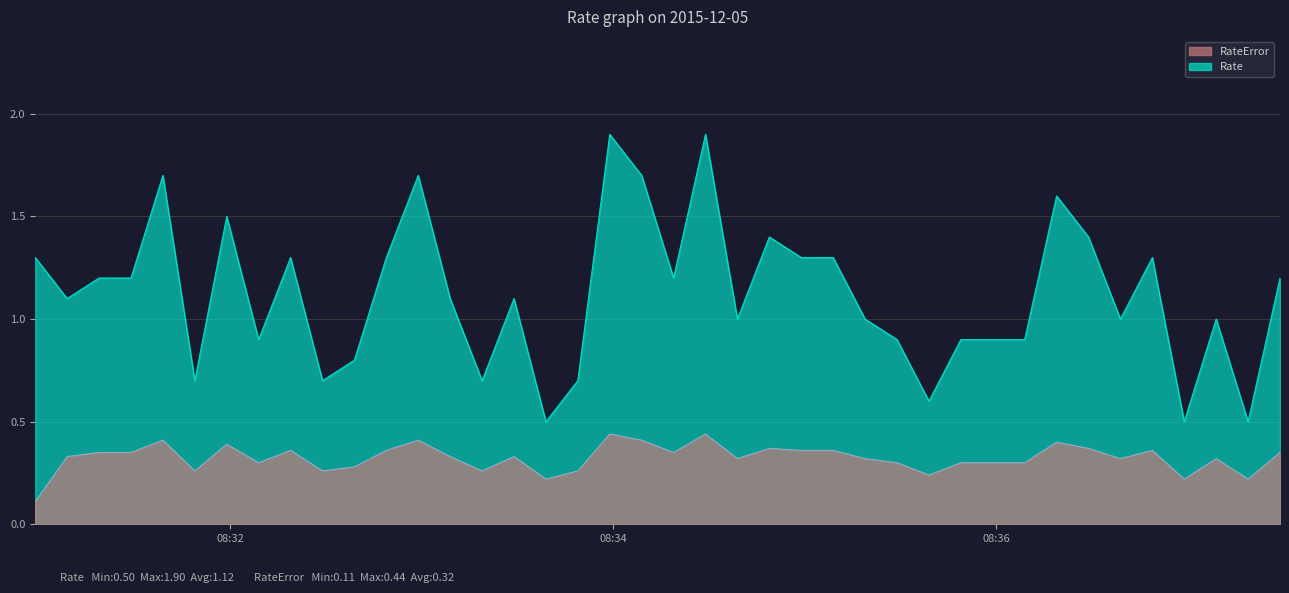

What is the sum of all Rate values?

44.9